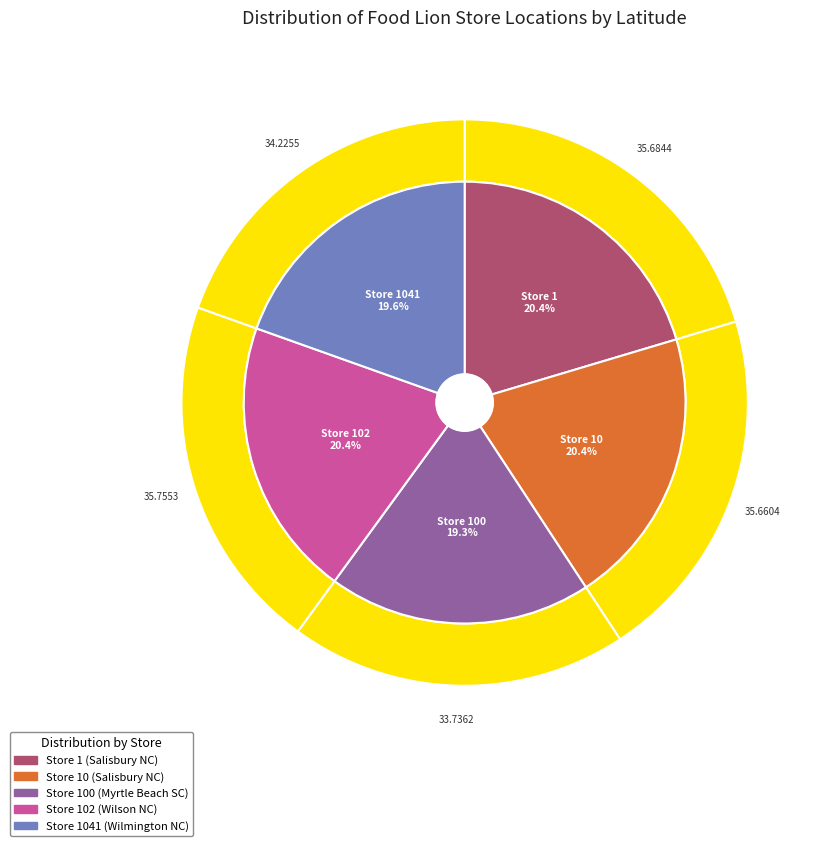

Which category has the smallest portion of the pie?

Store 100
Myrtle Beach SC